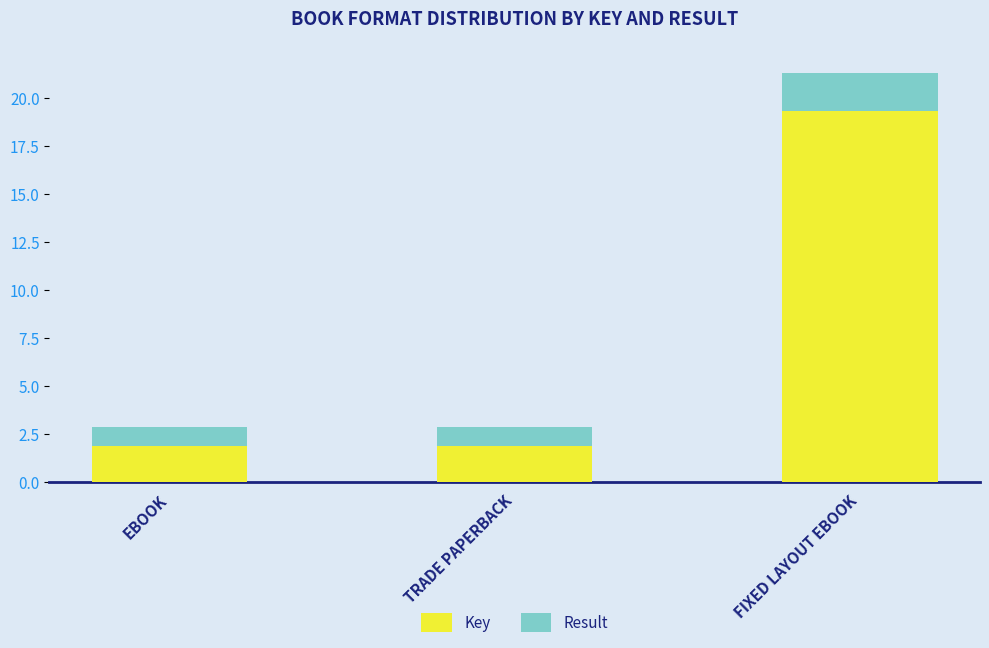

What is the sum of all Key values?

23.1